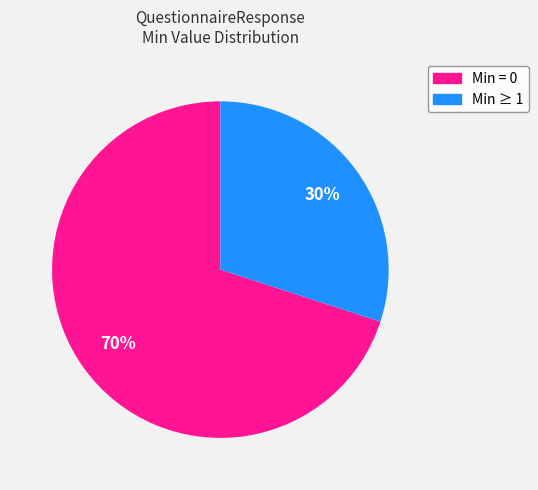

Does any single category account for the majority?

Yes